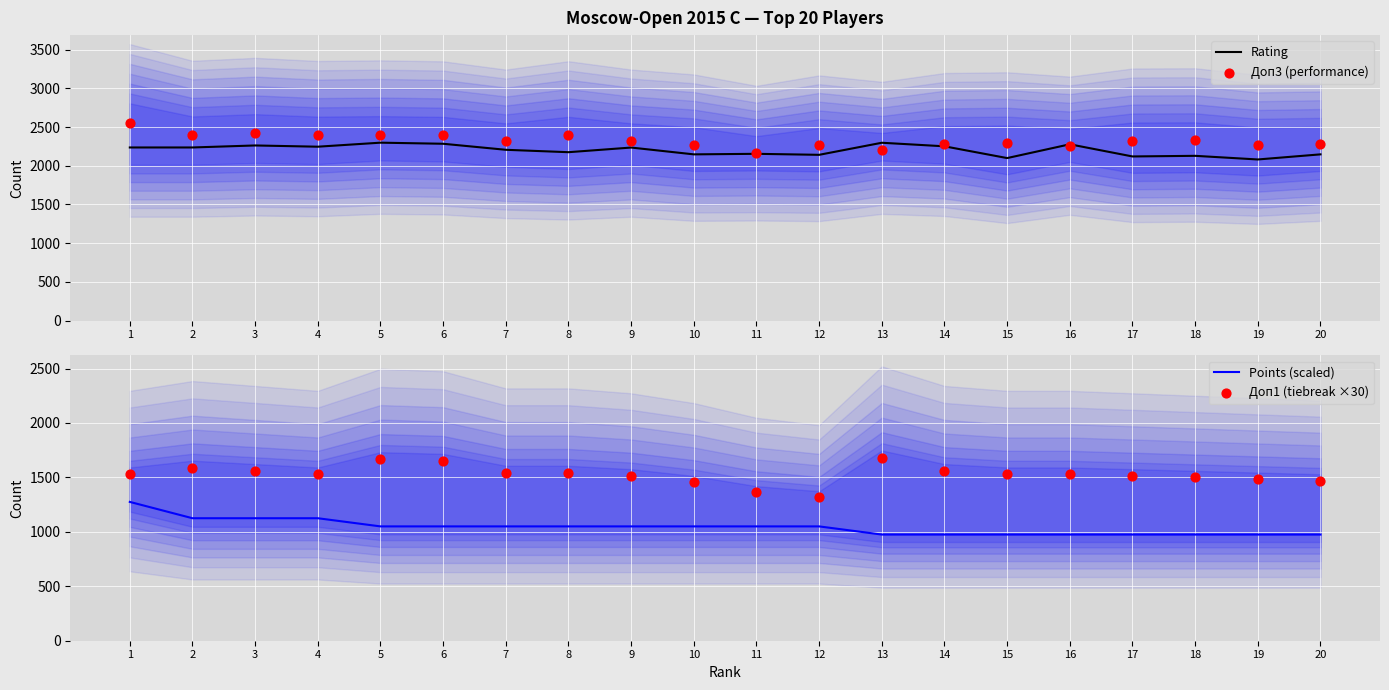

At how many categories does at least one series exceed 1643?

20